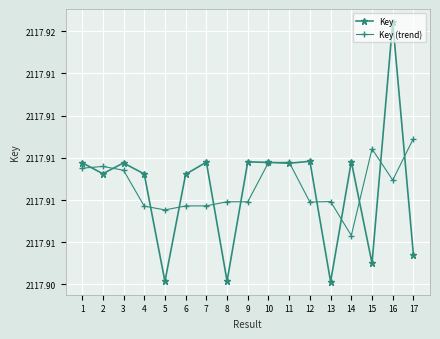

Does the chart have visible grid lines?

Yes